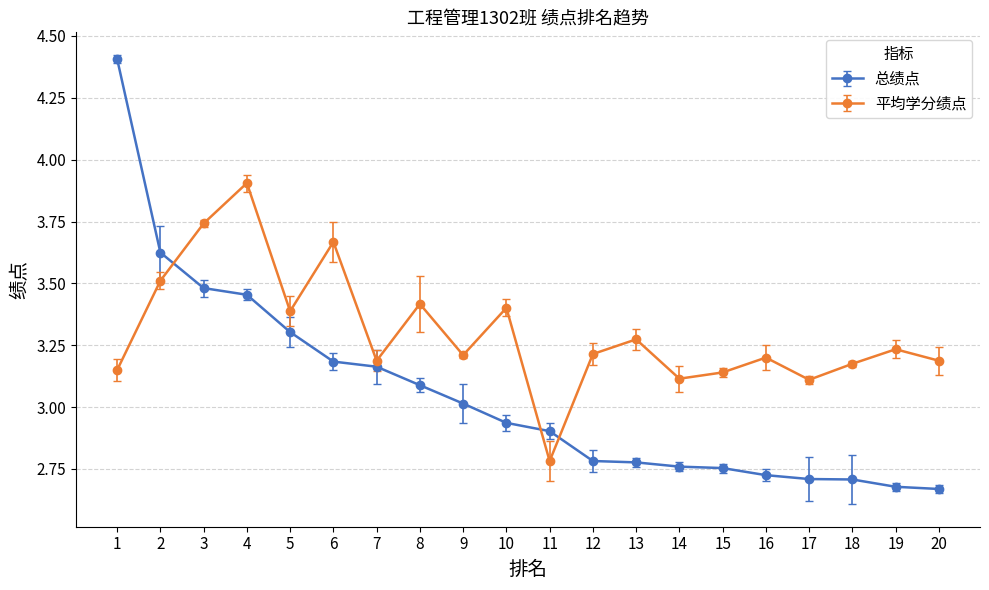

What is the value of the 平均学分绩点 point at the 17th from the left?

3.1